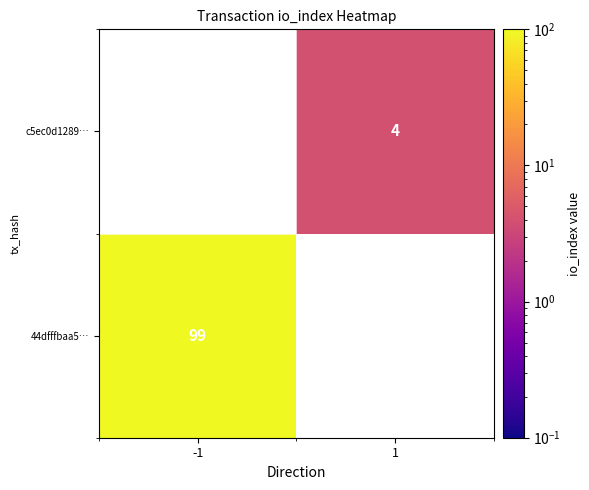

True or false: 44dfffbaa5… has a value of 27 at -1.

False